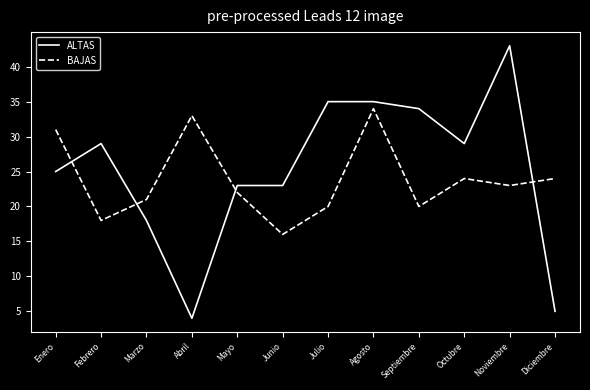

How many times do ALTAS and BAJAS cross each other?

4